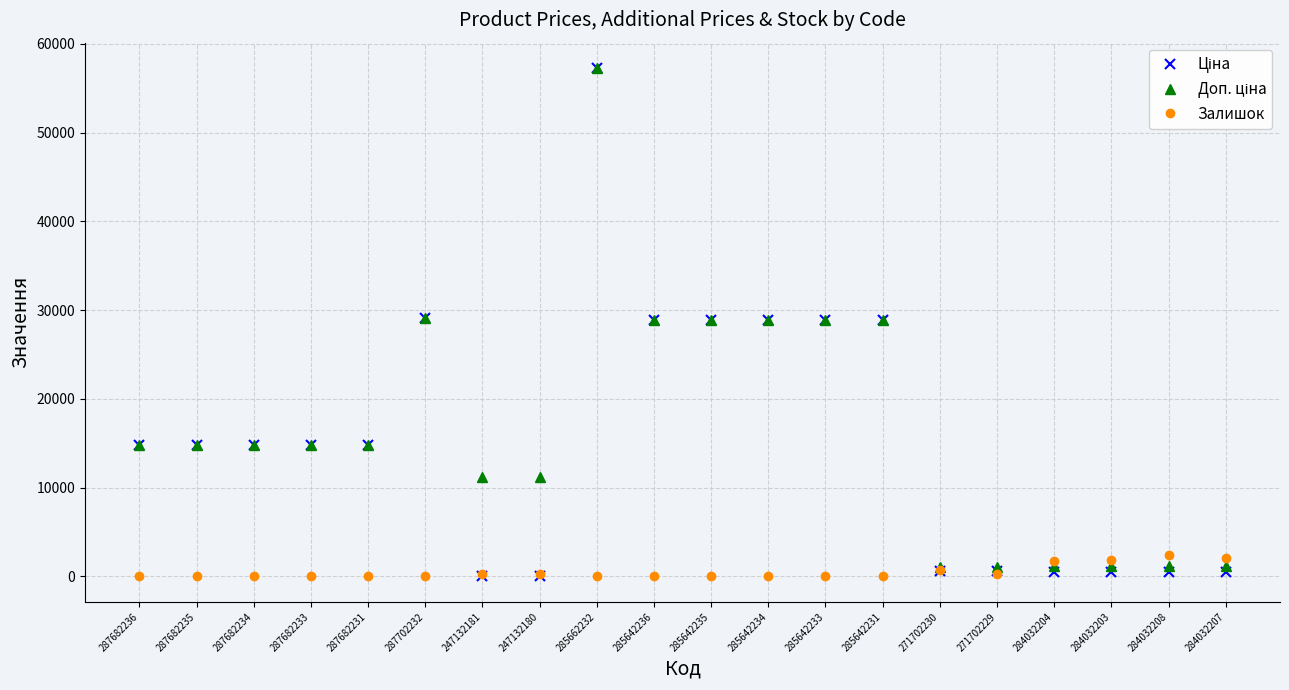

What is the spread (max minus min) of values at 271702230?

481.9